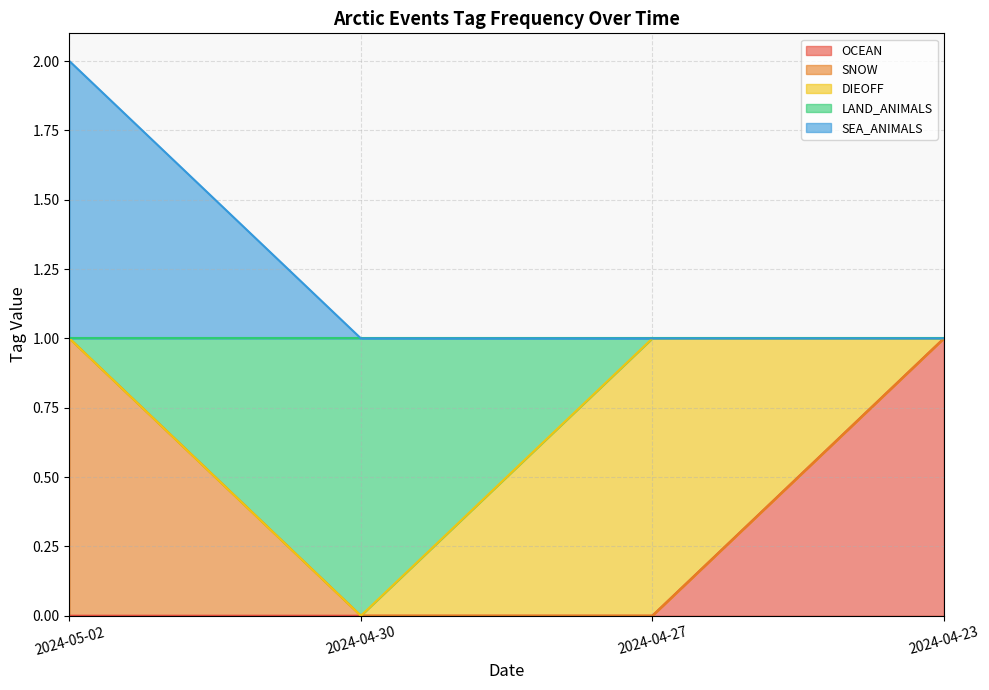

What is the average value of the LAND_ANIMALS series?

1